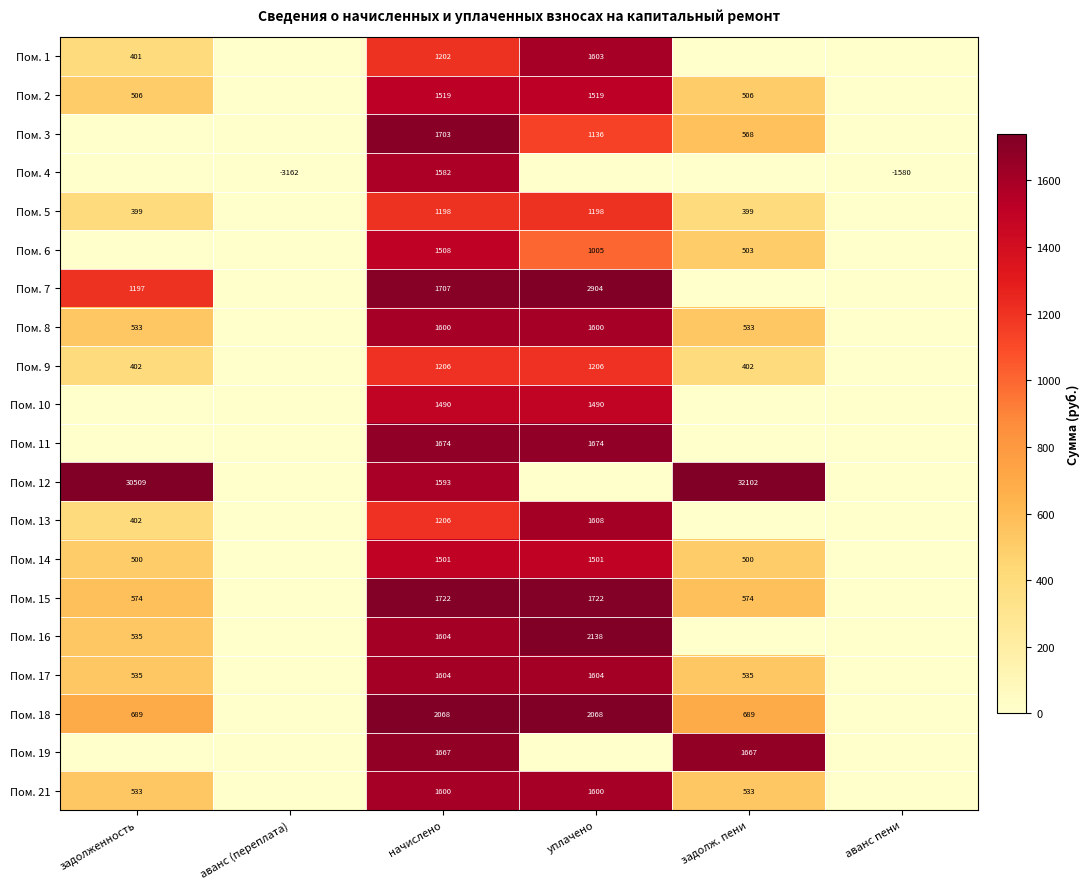

At which category does the chart reach its minimum across all series?

аванс (переплата)